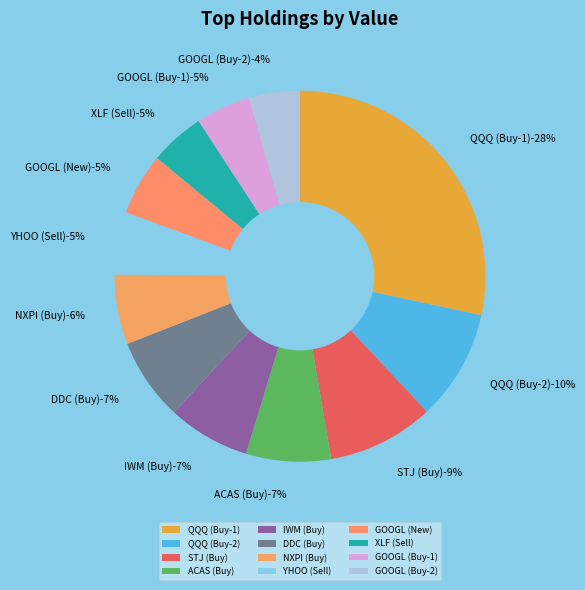

What is the change in value from NXPI (Buy) to GOOGL (New)?

-2356000